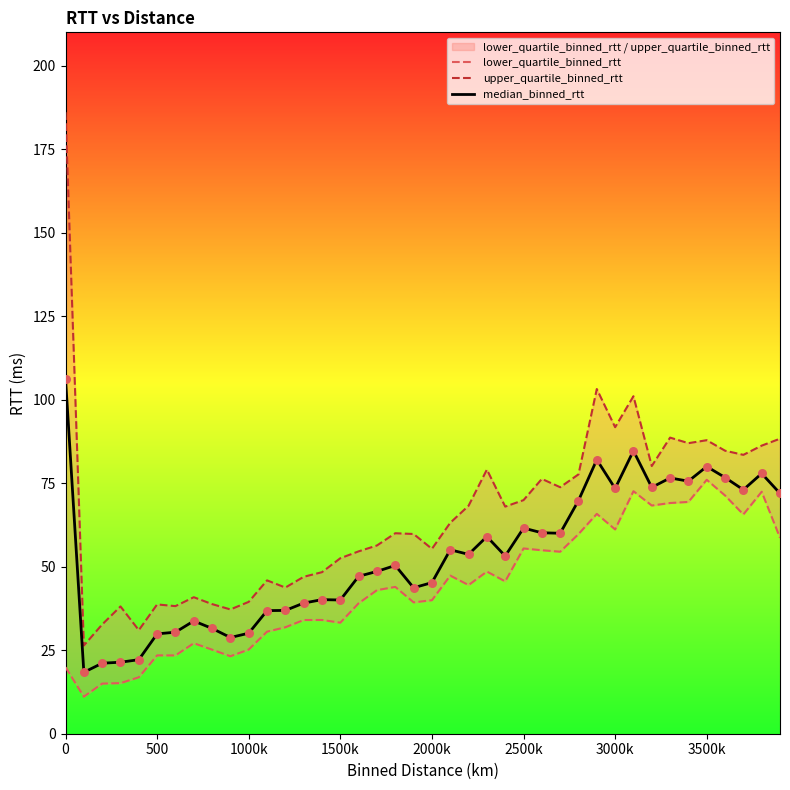

Which series has the largest Y range (max minus min)?

upper_quartile_binned_rtt